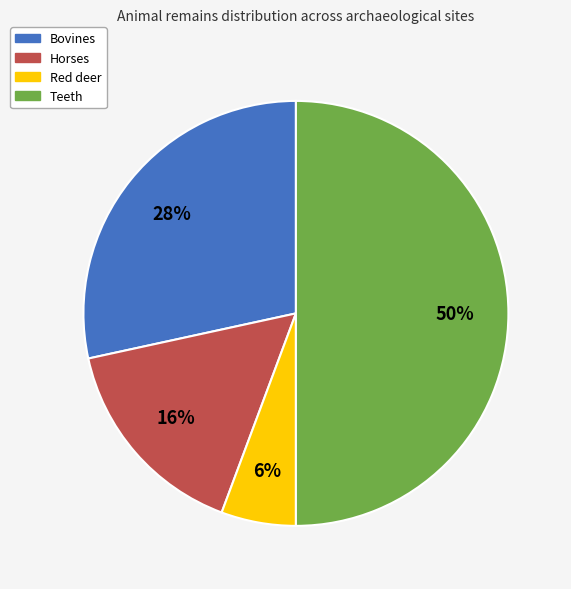

Count the number of slices in the pie.

4